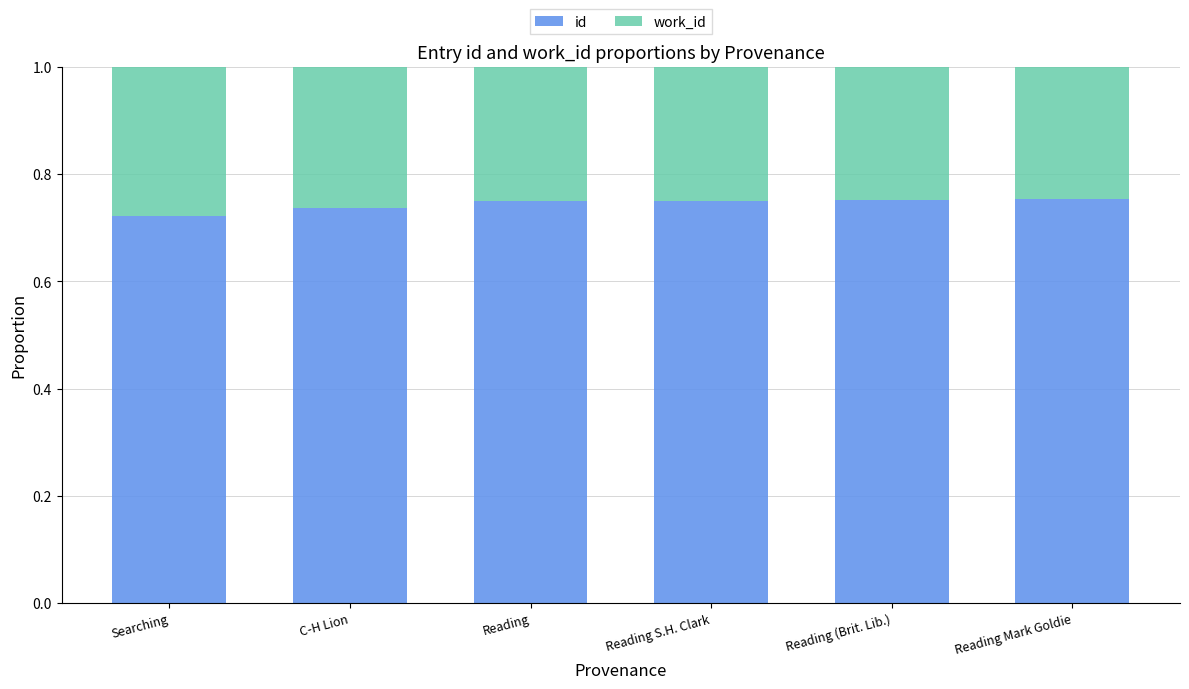

What is the sum of all id values?

4.5